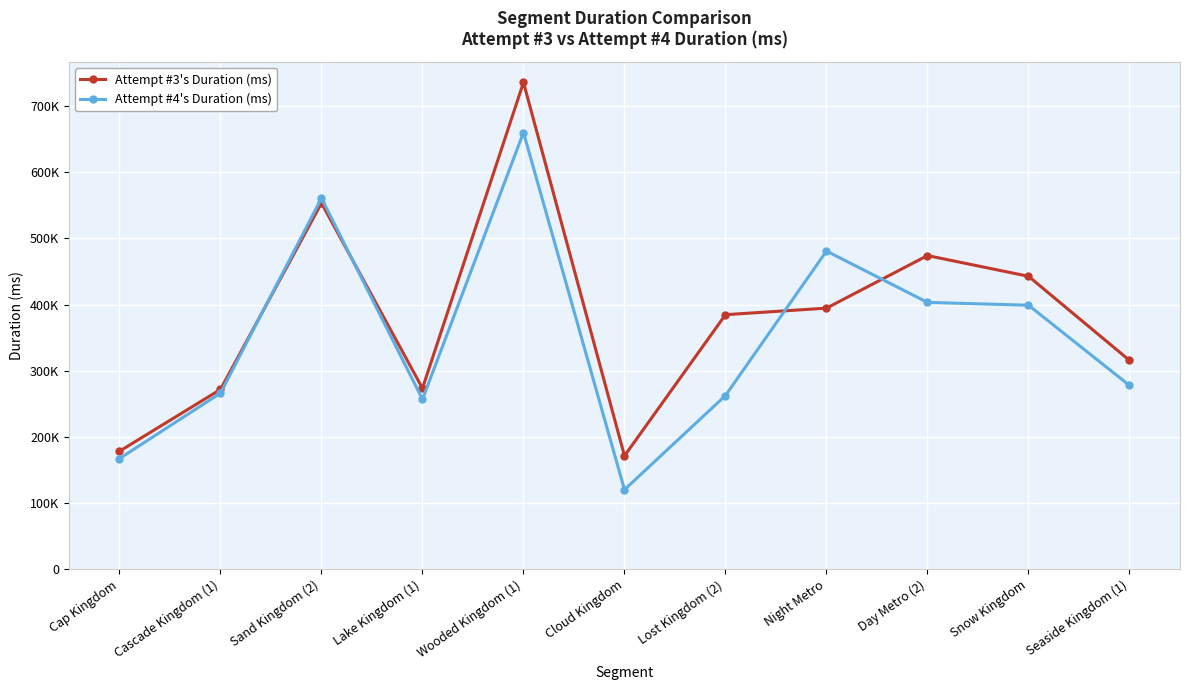

What is the total value across all series at Day Metro (2)?

877577